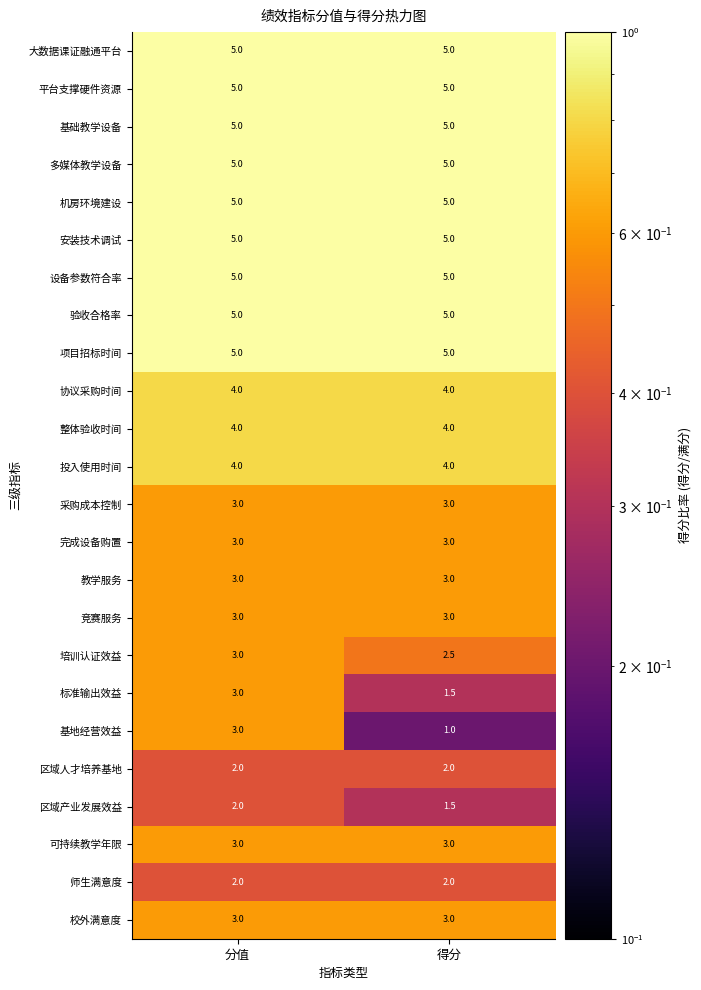

At which category is the sum across all series the highest?

分值